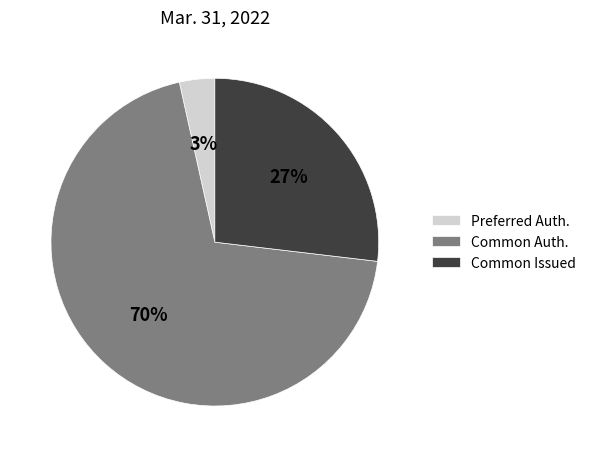

To the nearest percent, what portion does Common Issued represent?

27%